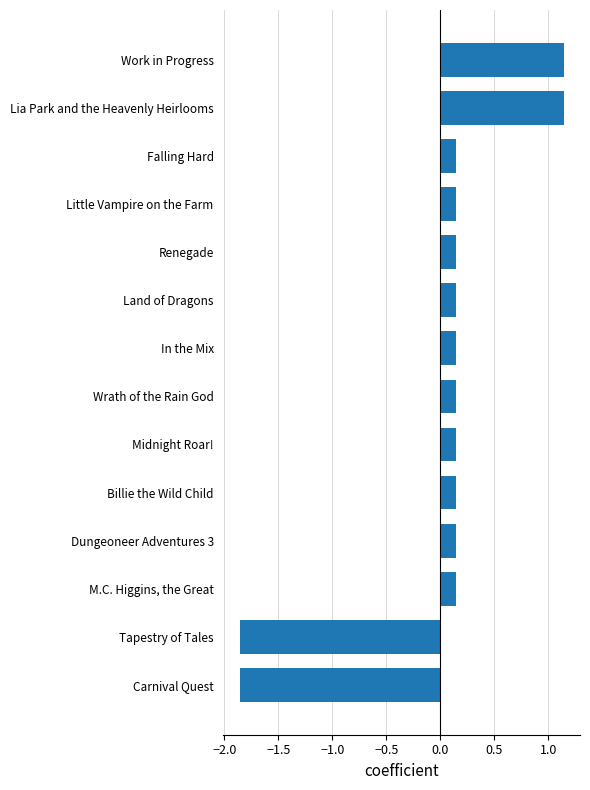

The value at Carnival Quest is -2.7. True or false?

False